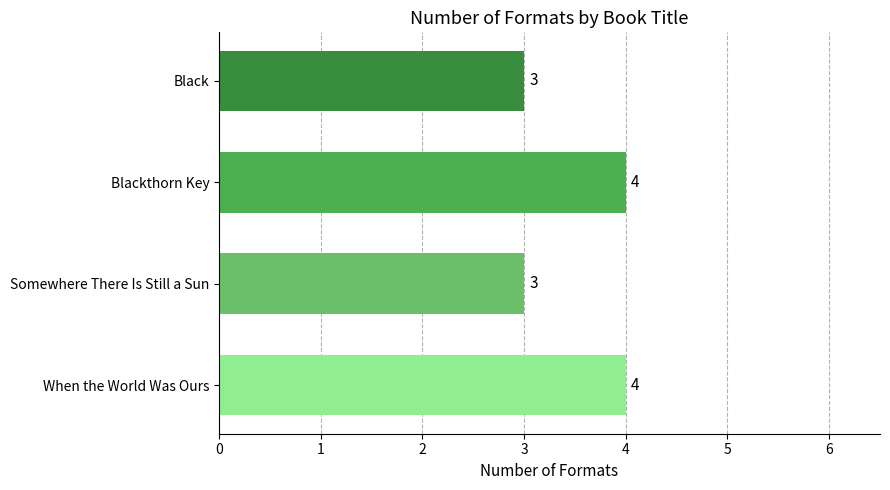

Between Black and When the World Was Ours, which is larger?

When the World Was Ours